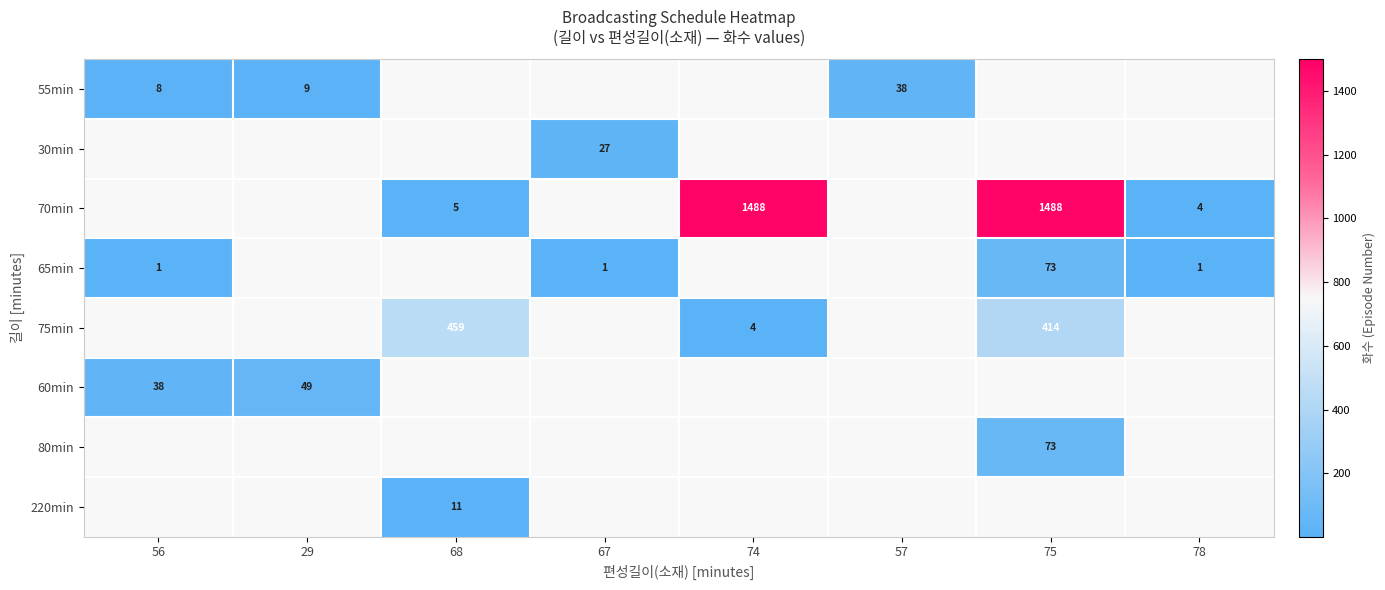

True or false: 65min has a value of 0 at 56.

False